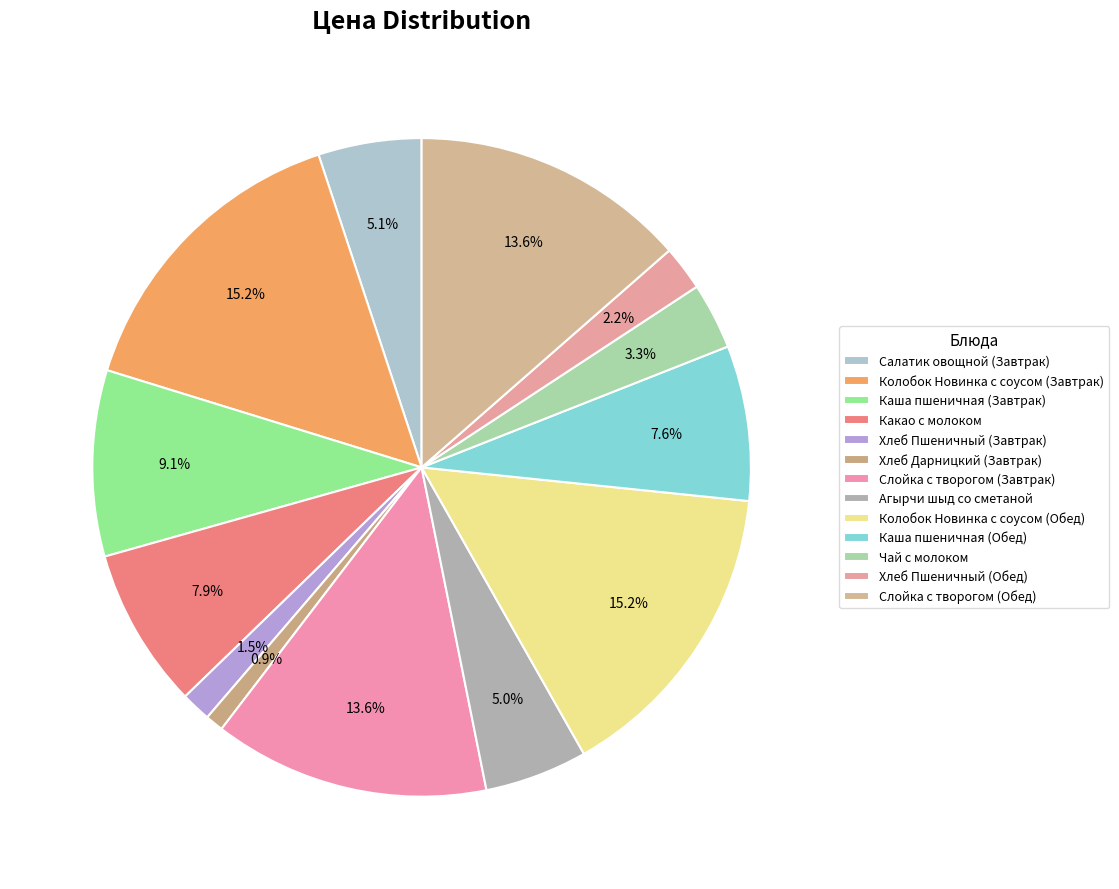

How many slices are in this pie chart?

13